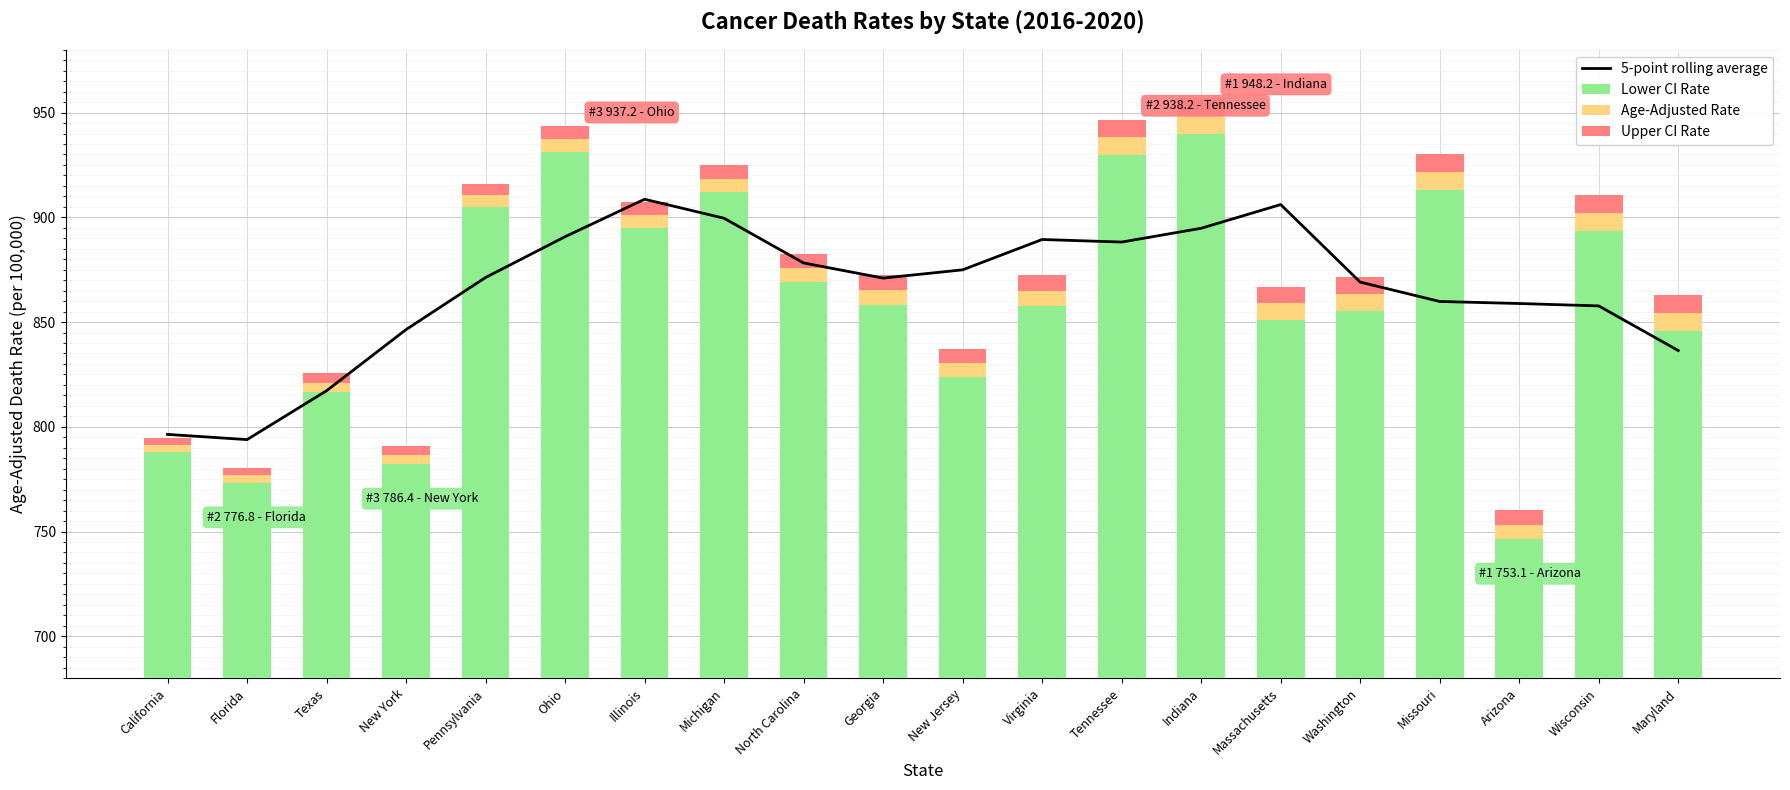

Is it true that Lower CI Rate equals 1533.9 at Tennessee?

False